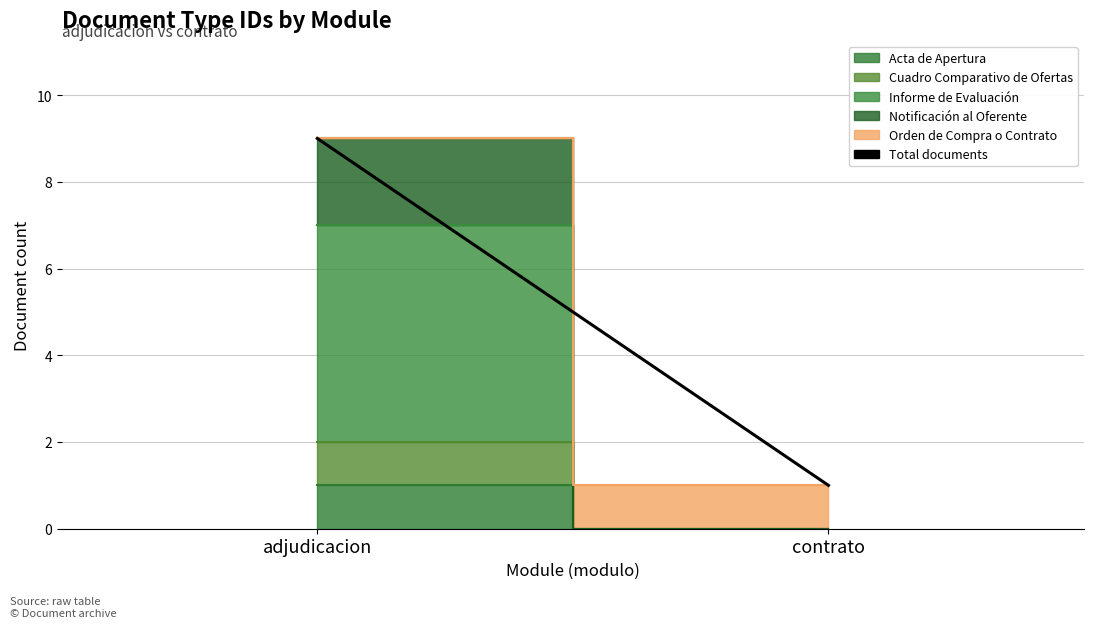

What is the label of the 1st point from the right?

contrato